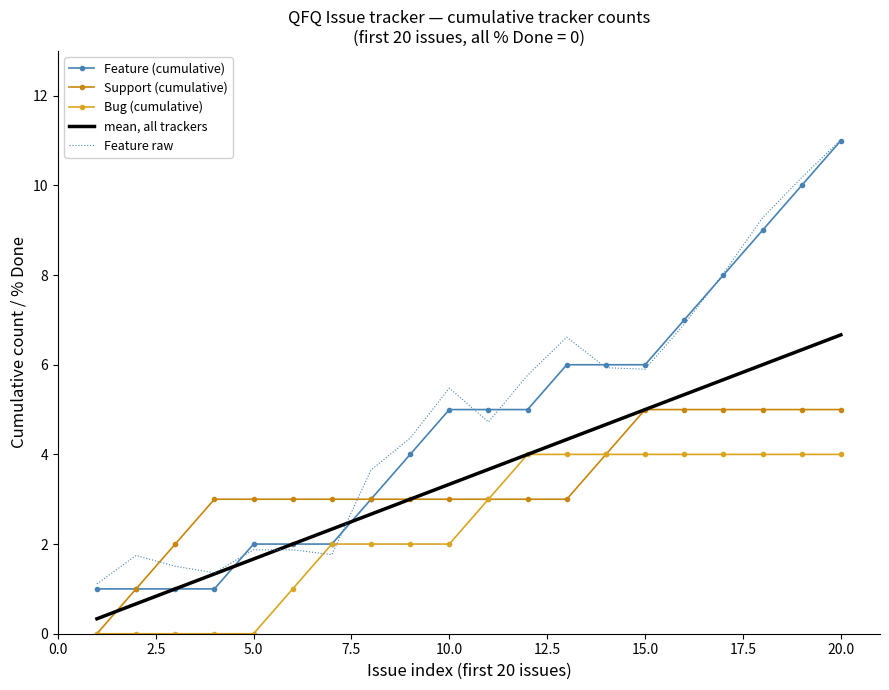

What is the minimum value for mean, all trackers?

0.3